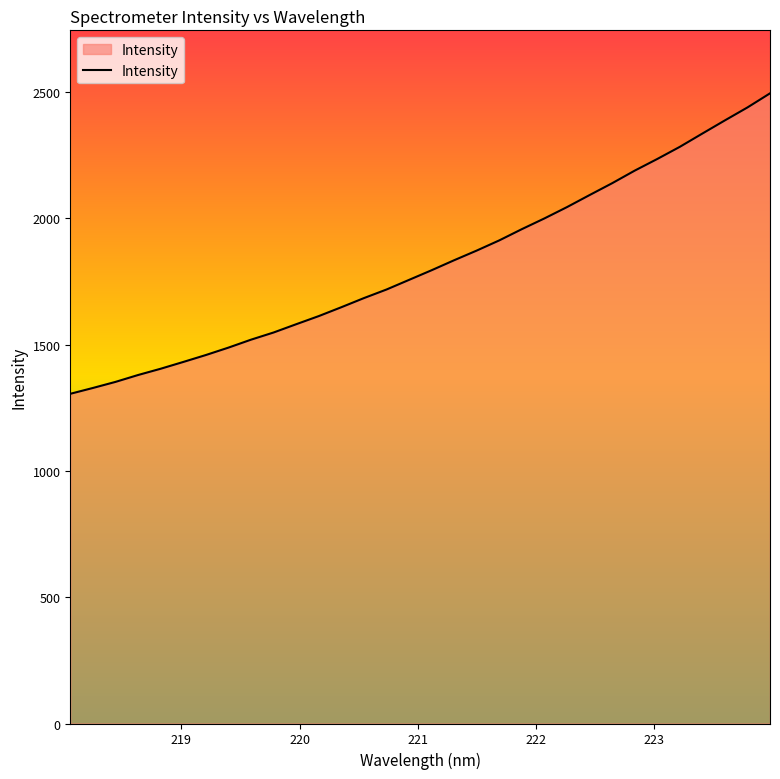

What is the difference between the maximum and minimum values?

1189.7